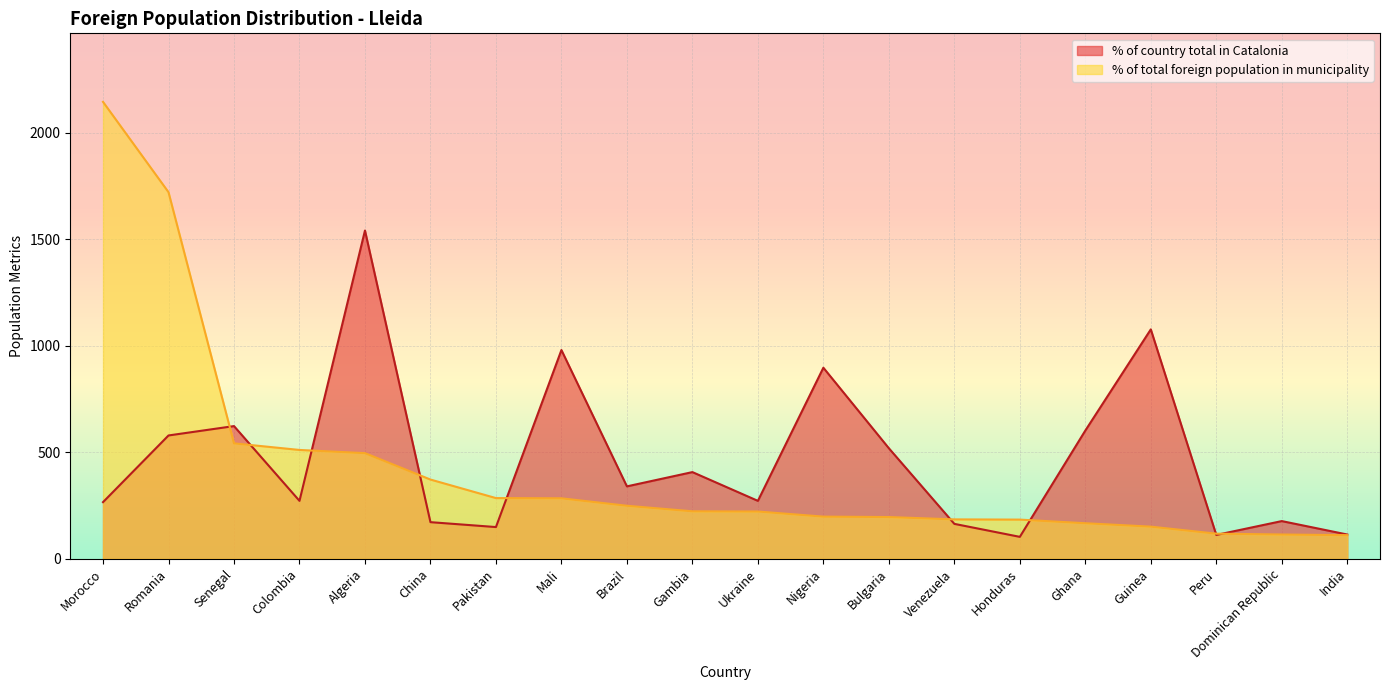

Reading left to right, what are all the values shown in this chart?

% of country total in Catalonia: 266	579	623	272	1541	172	149	980	340	407	272	897	519	164	103	602	1077	112	177	114
% of total foreign population in municipality: 2145	1721	542	511	496	372	285	284	249	223	222	198	196	185	184	167	151	118	114	111